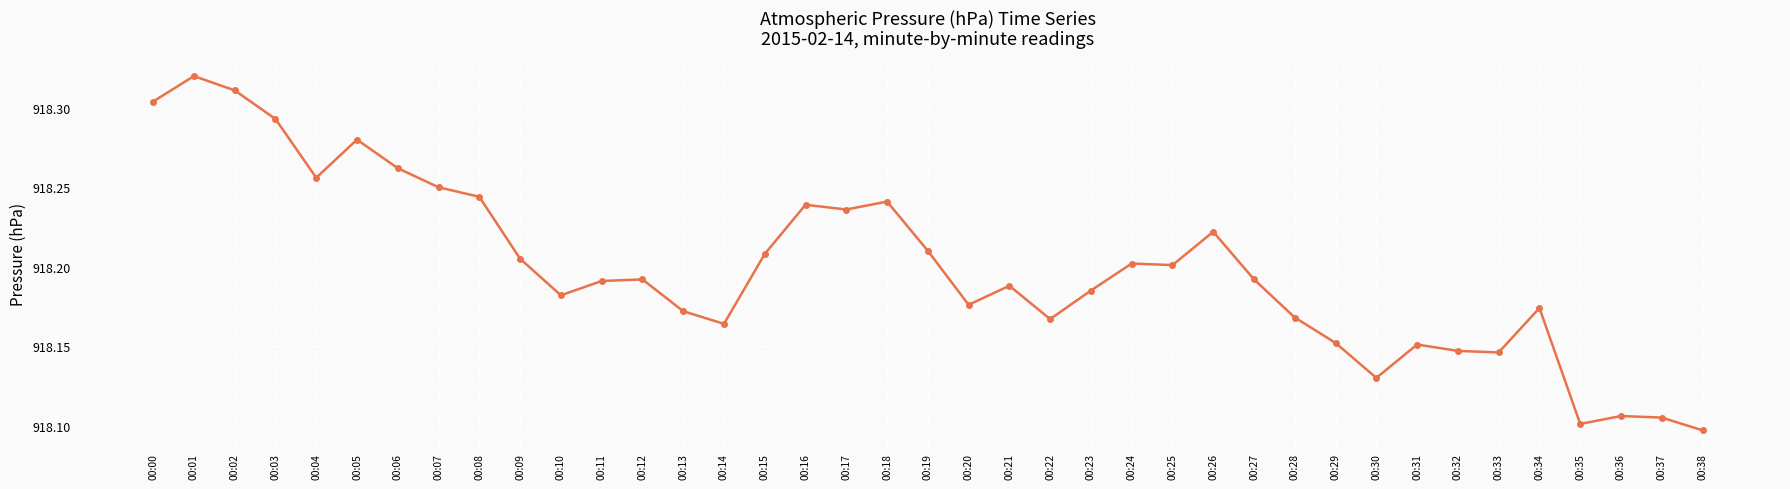

How many values are between 918 and 919?

39